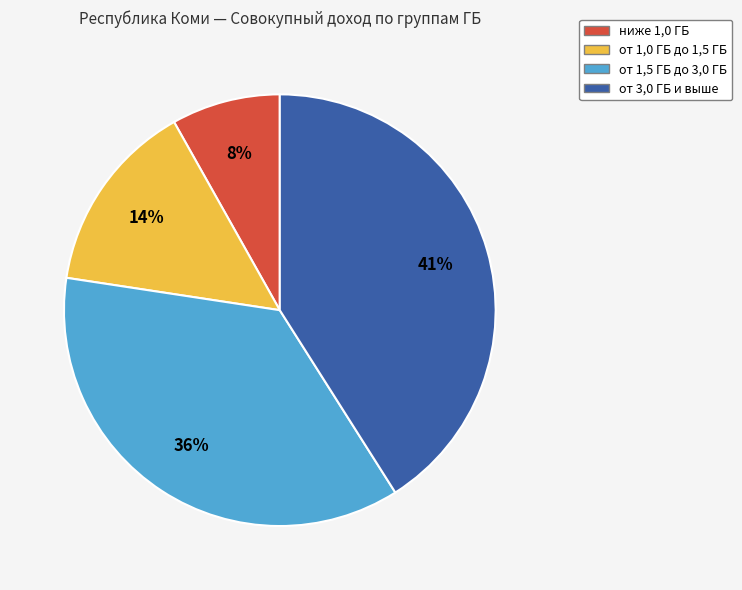

To the nearest percent, what is the average slice percentage?

25%